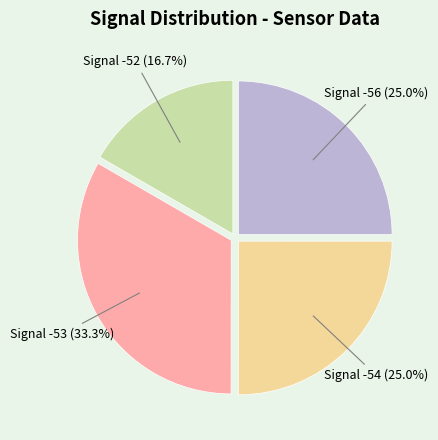

Does any single category account for the majority?

No